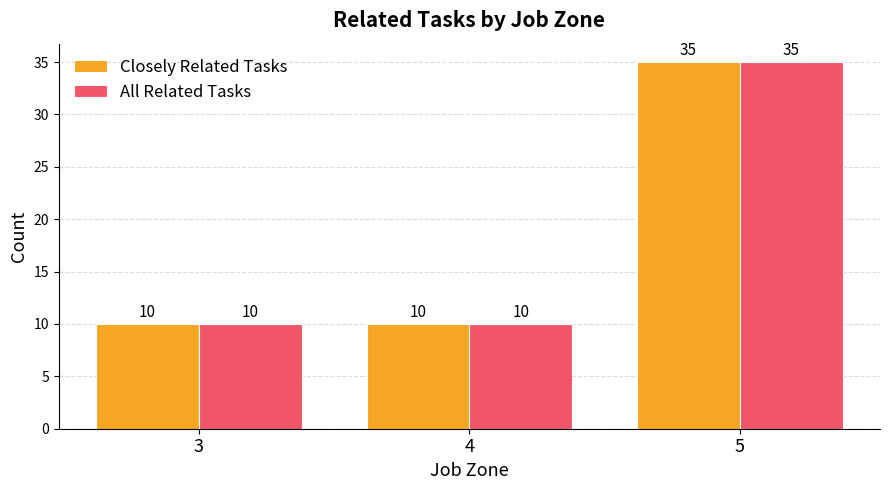

Reading right to left, list all the values displayed in this chart.

Closely Related Tasks: 5=35	4=10	3=10
All Related Tasks: 5=35	4=10	3=10